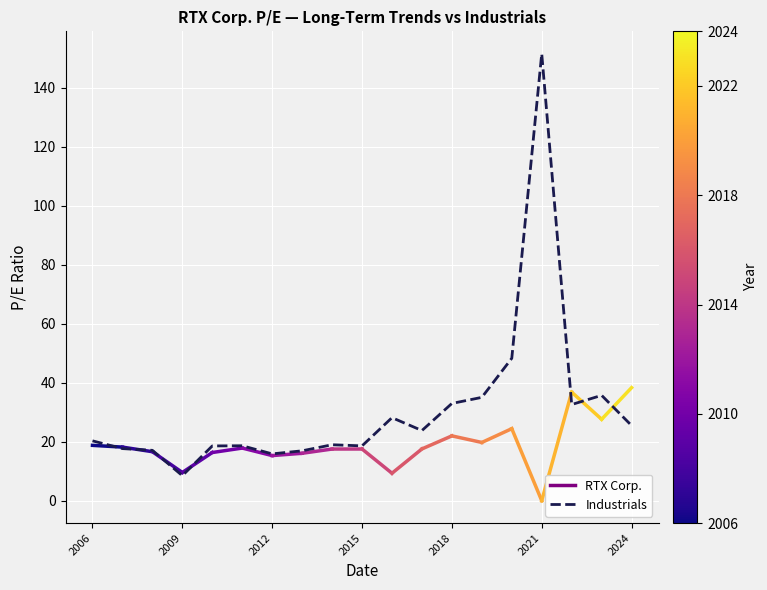

At which label does the data first exceed 20?

2006